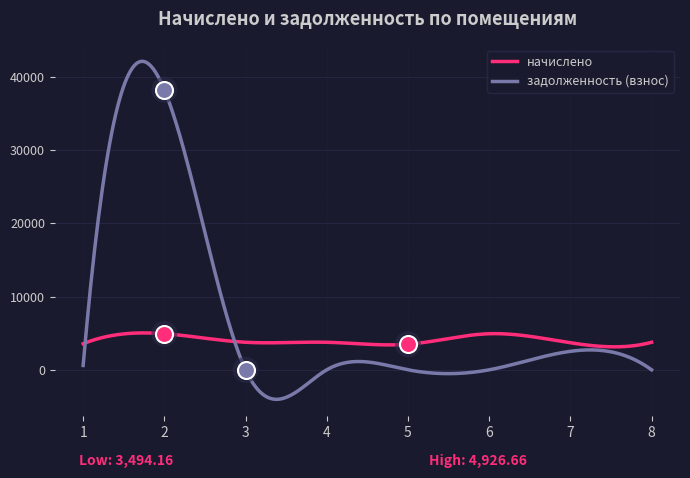

Which series reaches the minimum Y coordinate?

задолженность (взнос)